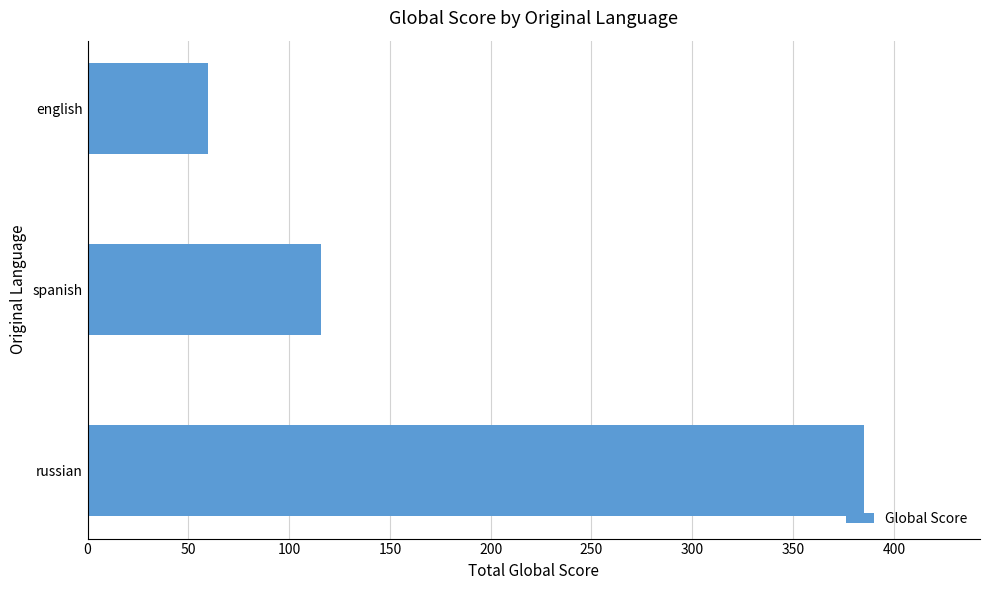

What is the ratio of the value at english to the value at spanish?

0.5